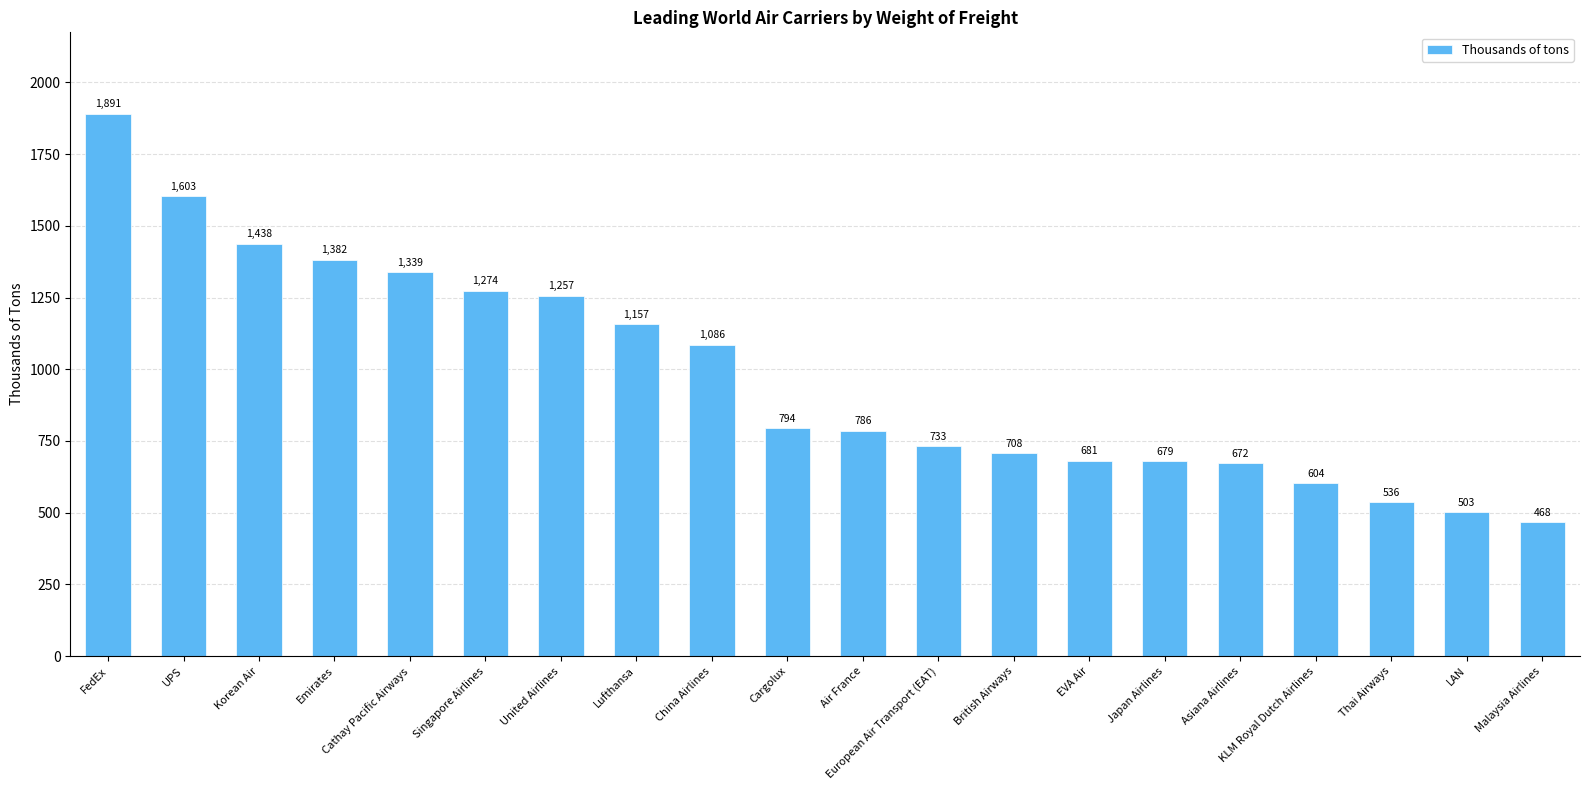

Which has a higher value, United Airlines or UPS?

UPS